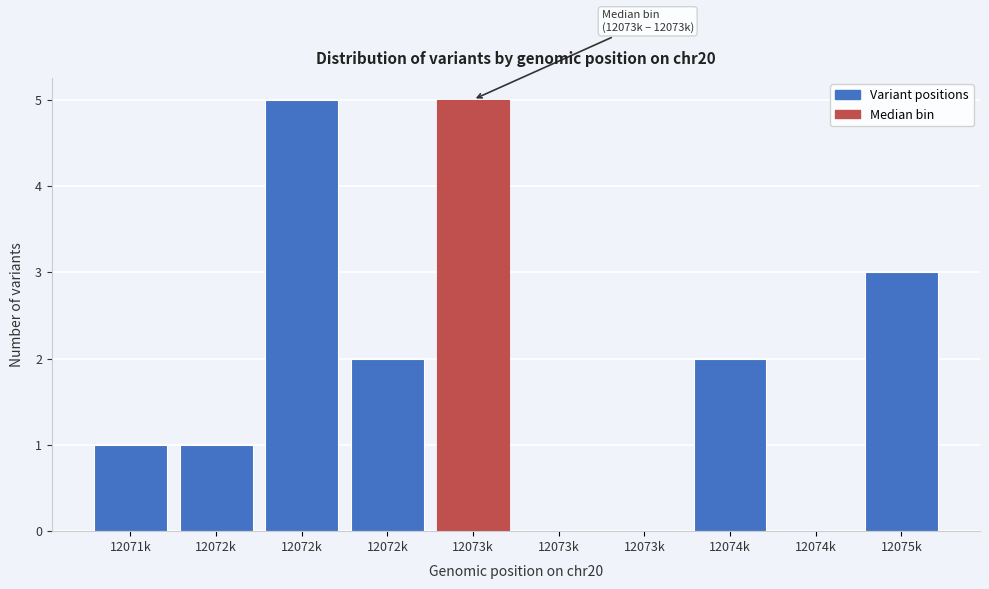

Are the bars horizontal?

No